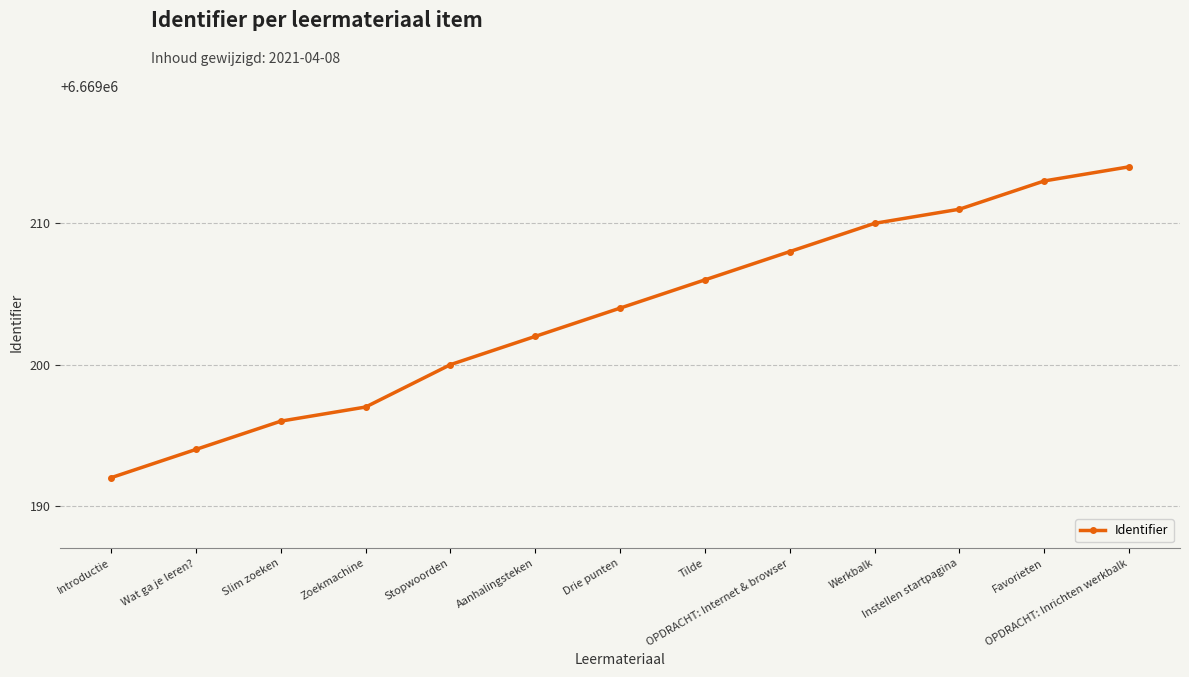

Reading right to left, what are all the values shown in this chart?

6669214	6669213	6669211	6669210	6669208	6669206	6669204	6669202	6669200	6669197	6669196	6669194	6669192